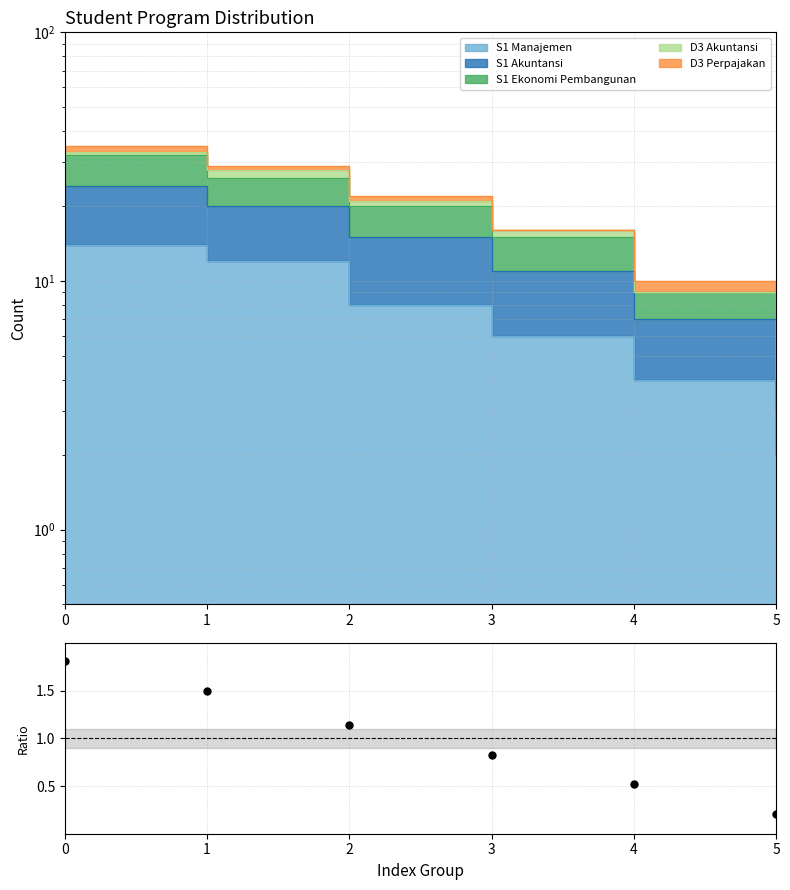

Which has a higher value, 2 or 4?

2